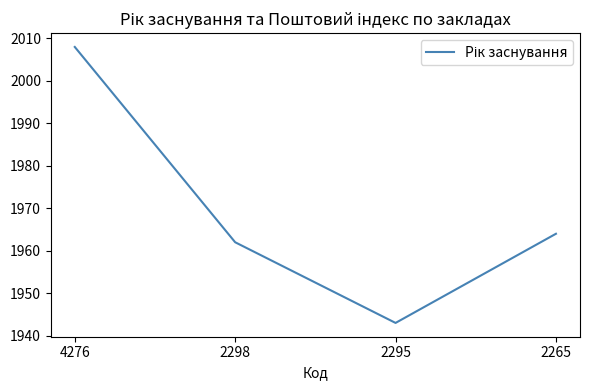

The value at 4276 is 2008. True or false?

True